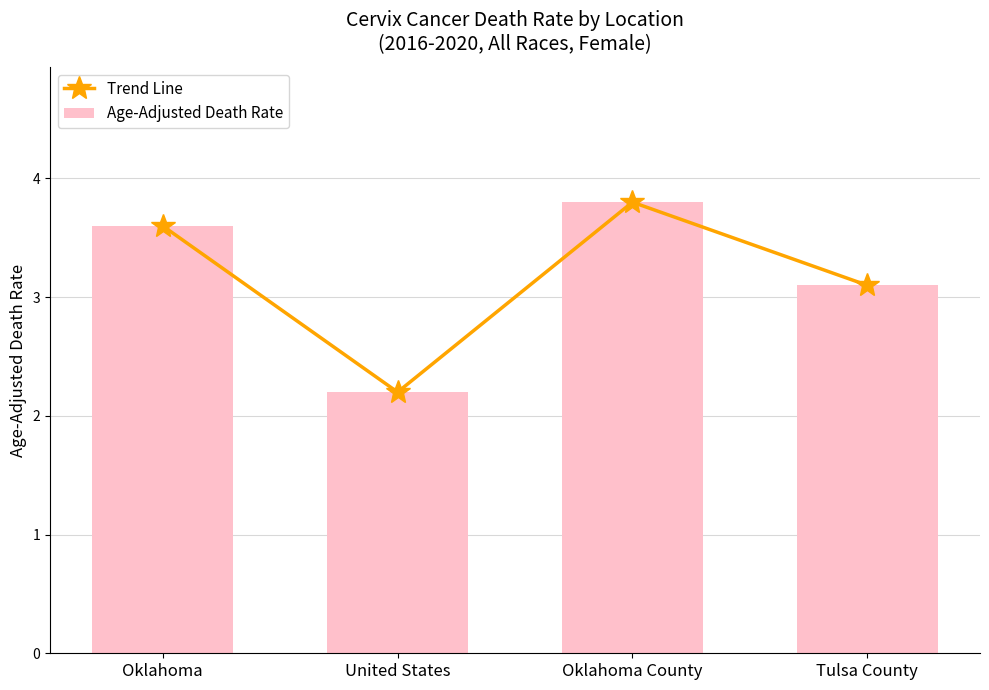

True or false: Age-Adjusted Death Rate has a value of 3.6 at United States.

False